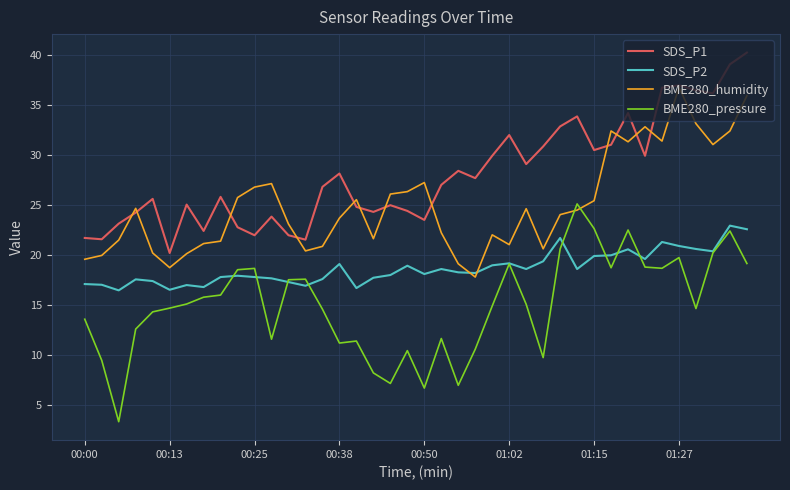

True or false: SDS_P1 and BME280_pressure intersect in this chart.

False